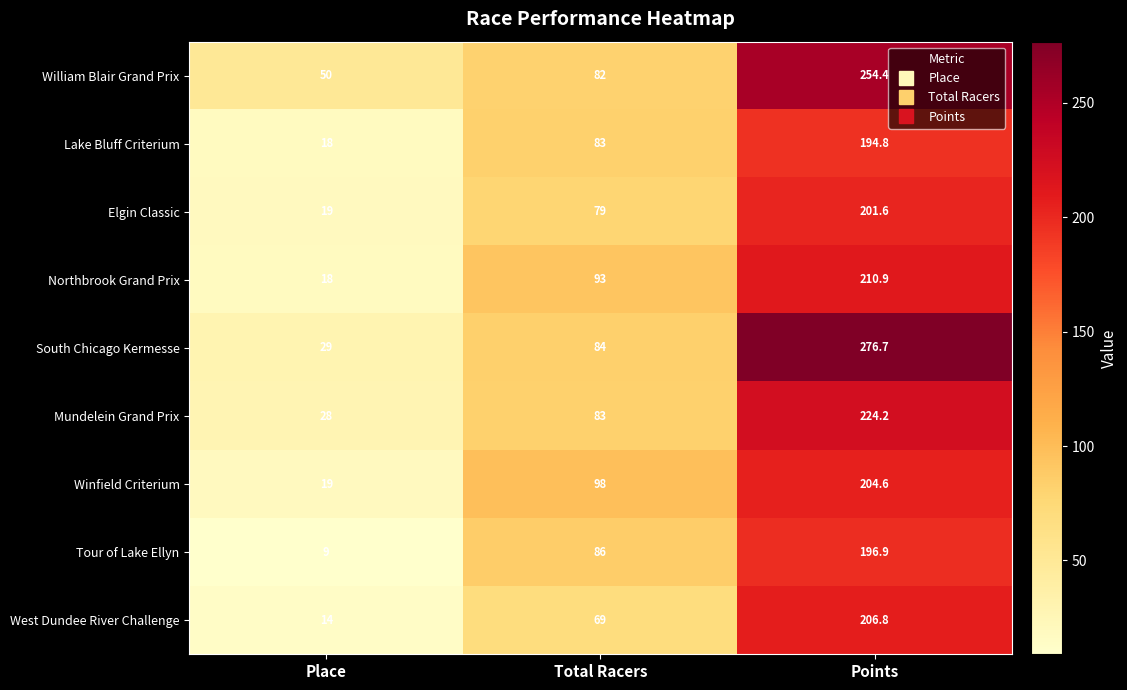

Reading left to right, transcribe all the data shown in this chart.

William Blair Grand Prix: Place=50.0	Total Racers=82.0	Points=254.4
Lake Bluff Criterium: Place=18.0	Total Racers=83.0	Points=194.8
Elgin Classic: Place=19.0	Total Racers=79.0	Points=201.6
Northbrook Grand Prix: Place=18.0	Total Racers=93.0	Points=210.9
South Chicago Kermesse: Place=29.0	Total Racers=84.0	Points=276.7
Mundelein Grand Prix: Place=28.0	Total Racers=83.0	Points=224.2
Winfield Criterium: Place=19.0	Total Racers=98.0	Points=204.6
Tour of Lake Ellyn: Place=9.0	Total Racers=86.0	Points=196.9
West Dundee River Challenge: Place=14.0	Total Racers=69.0	Points=206.8